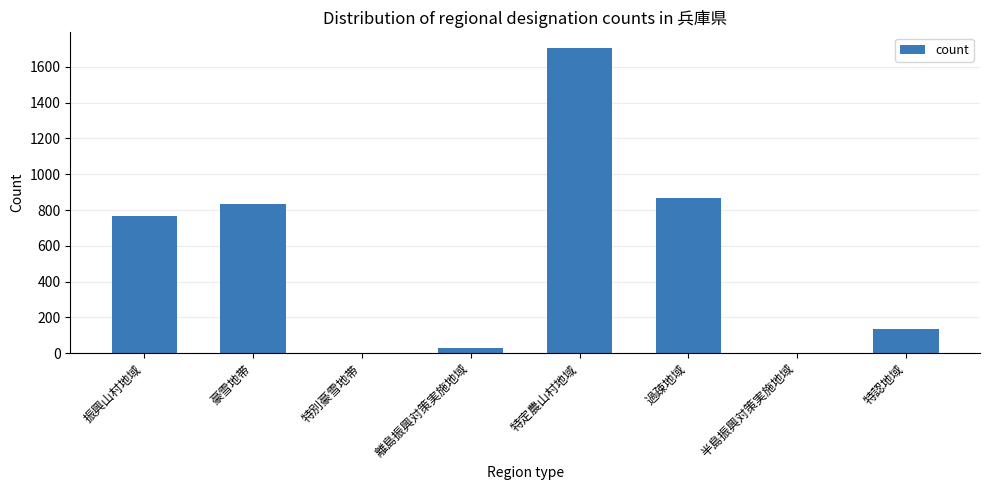

Does the chart contain stacked bars?

No